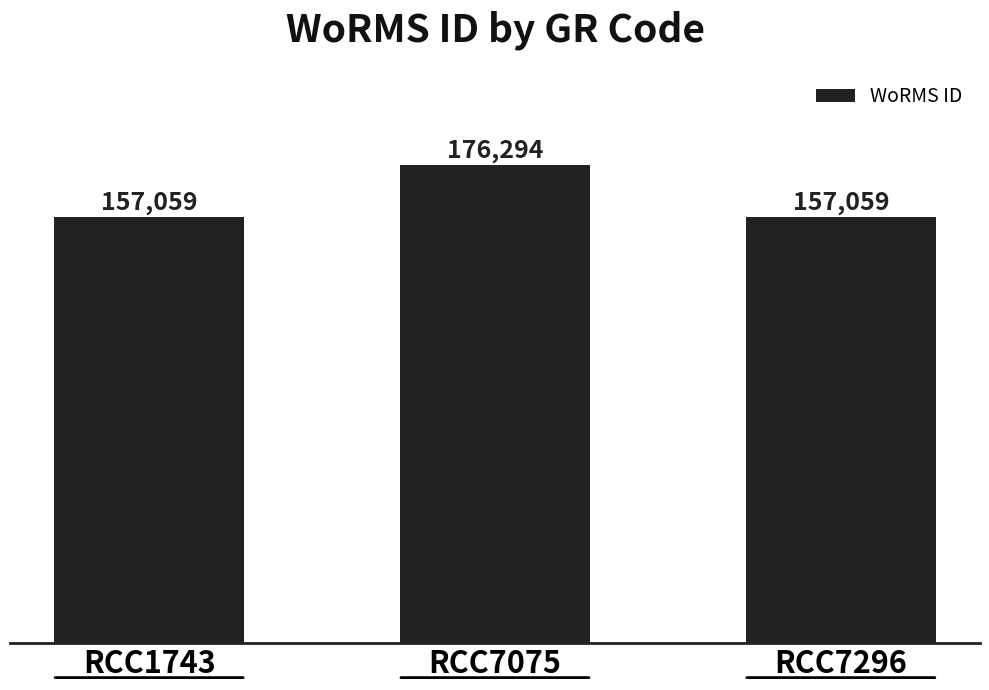

What is the ratio of the value at RCC7075 to the value at RCC7296?

1.1